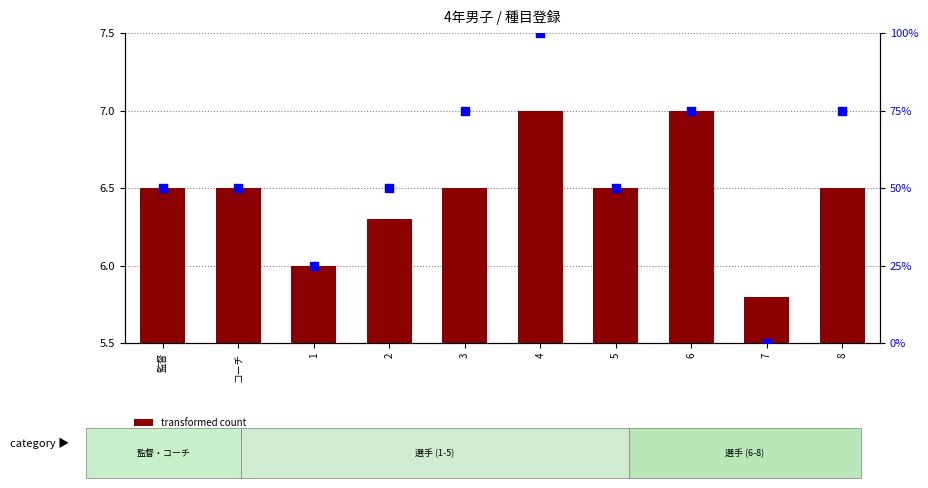

Which series contains the highest Y value?

percentile rank within the sample